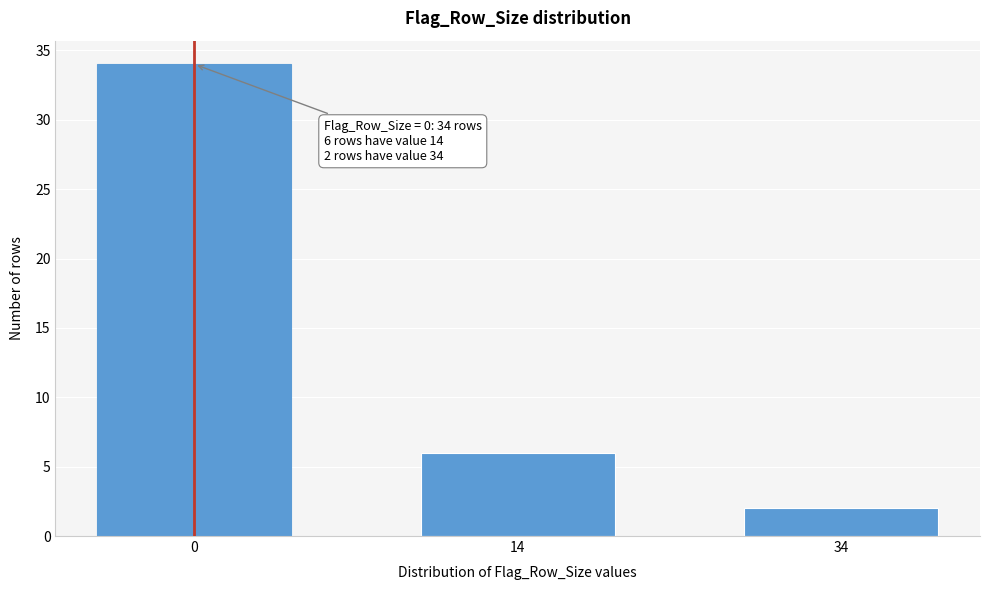

Reading left to right, what are all the values shown in this chart?

34	6	2